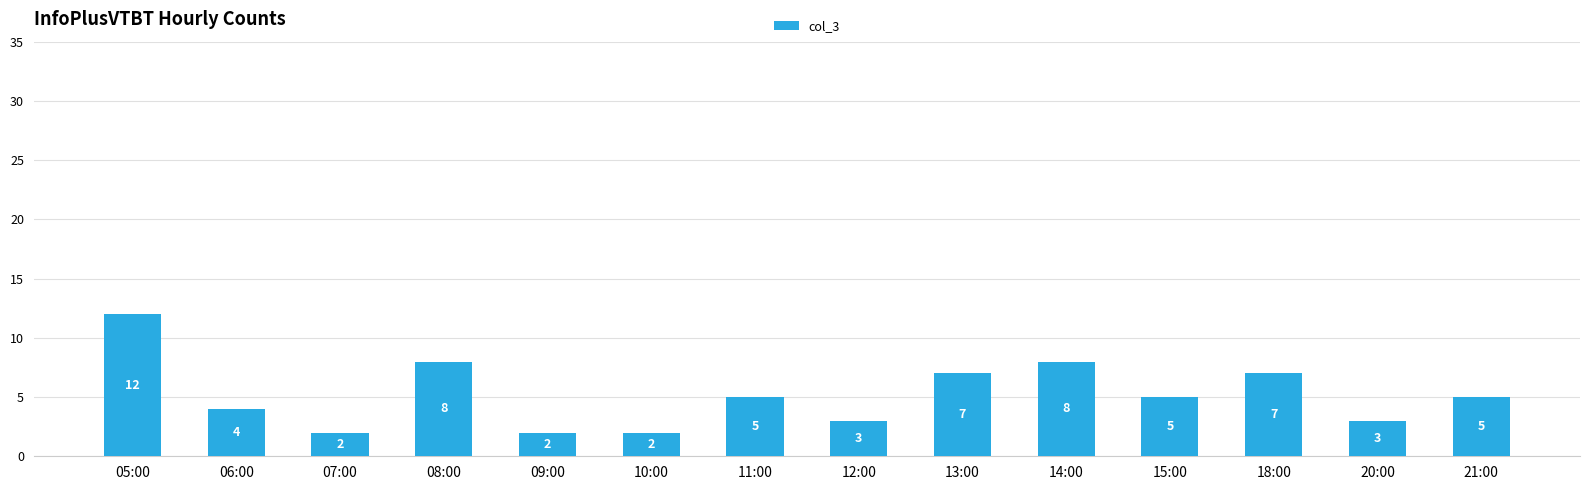

What is the label of the 14th bar from the left?

21:00